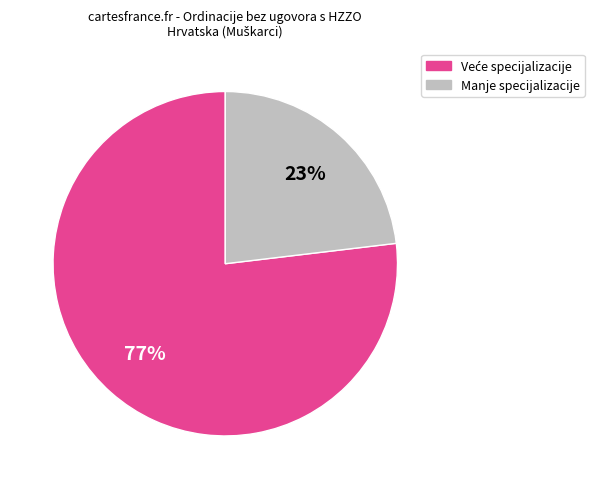

To the nearest percent, what is the difference between the largest and smallest slice percentages?

54%